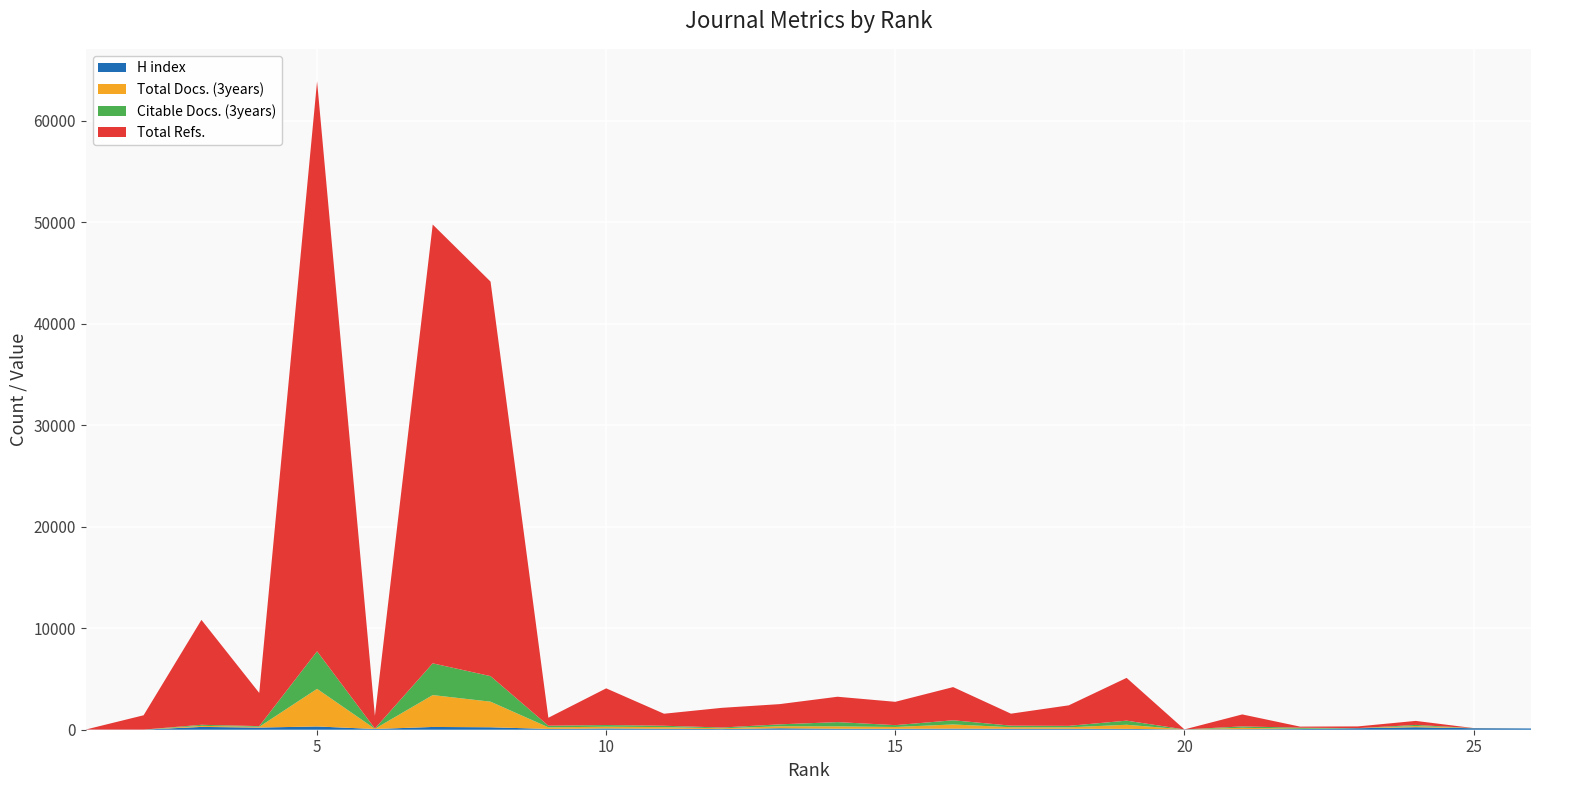

Reading left to right, what are all the values shown in this chart?

H index: 16	11	277	213	321	72	273	242	78	124	99	65	144	98	90	108	99	93	82	30	53	65	148	247	148	121
Total Docs. (3years): 1	0	104	72	3704	21	3139	2522	159	173	160	76	194	233	181	411	149	144	407	0	137	28	8	116	8	0
Citable Docs. (3years): 1	0	104	70	3701	21	3127	2516	158	166	133	76	191	419	181	411	153	144	405	0	137	105	2	110	2	0
Total Refs.: 0	1413	10337	3270	56159	1248	43230	38868	783	3613	1184	1939	1993	2499	2298	3270	1180	2022	4214	0	1180	108	169	396	4	0